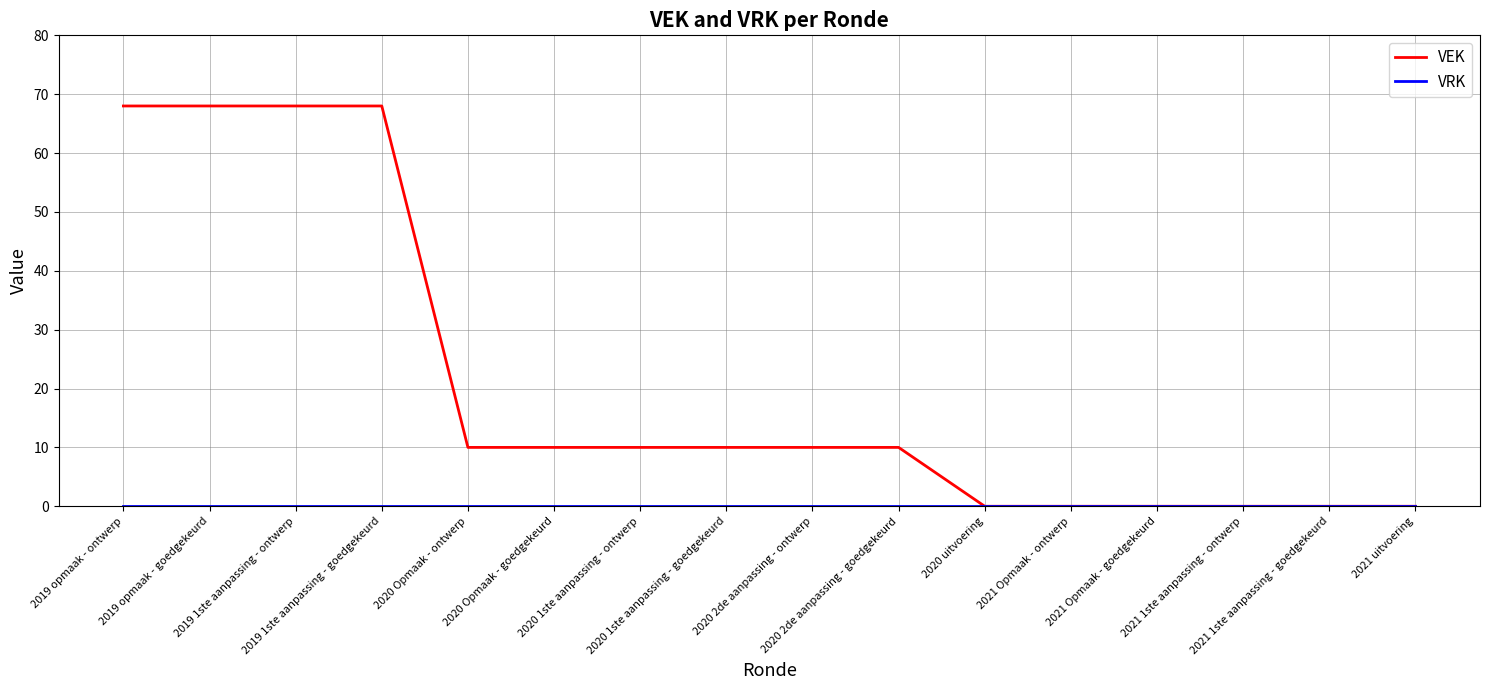

Which series changed the most between 2019 1ste aanpassing - ontwerp and 2020 1ste aanpassing - ontwerp?

VEK